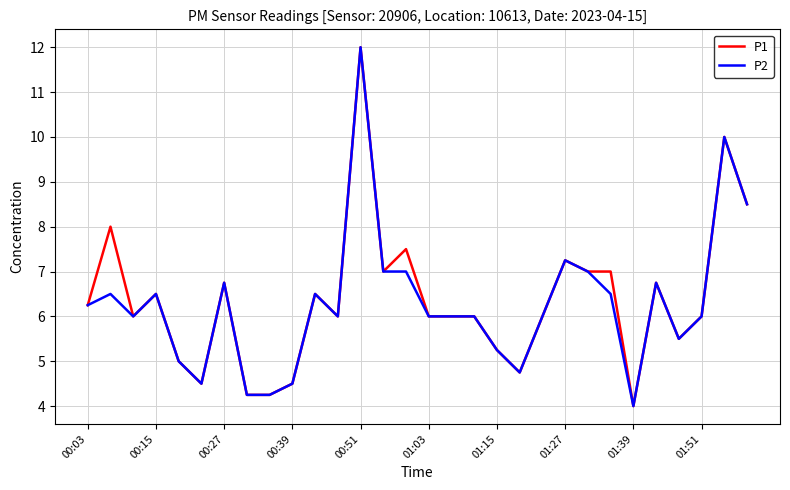

What is the minimum value shown in the chart?

4.0